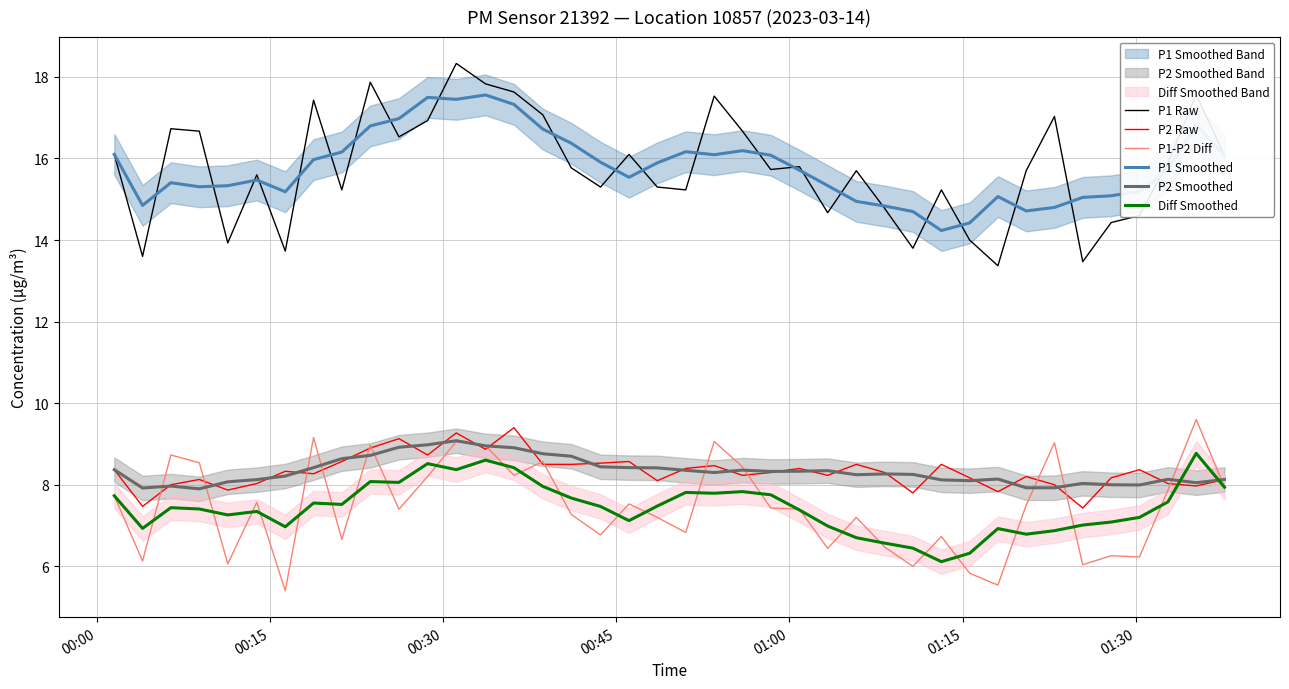

How many values in the P2 Smoothed series exceed 8?

33